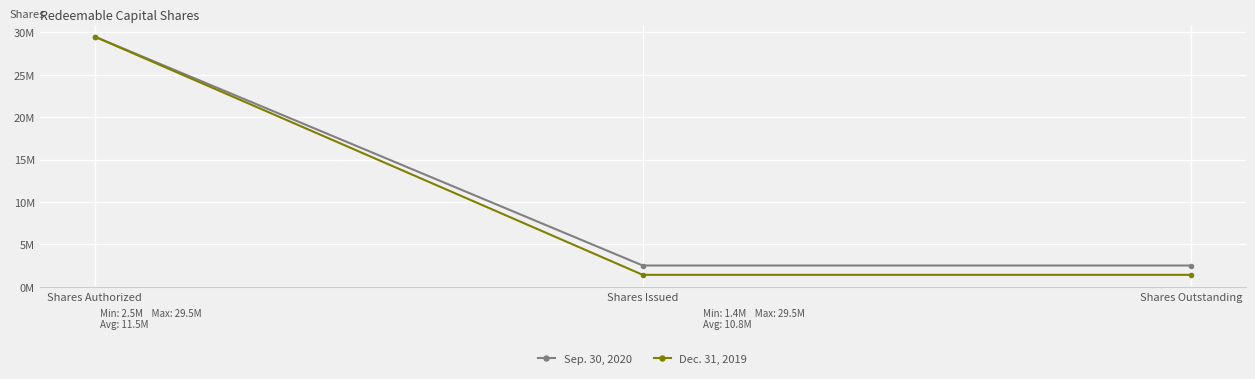

Does the chart have visible grid lines?

Yes